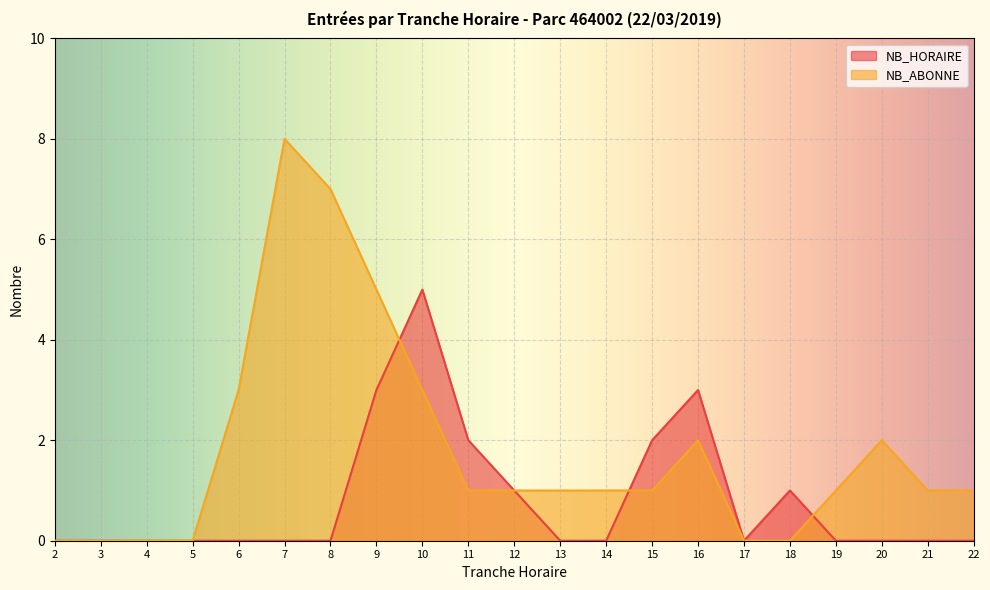

At 19, list the series in order from largest to smallest.

NB_ABONNE, NB_HORAIRE